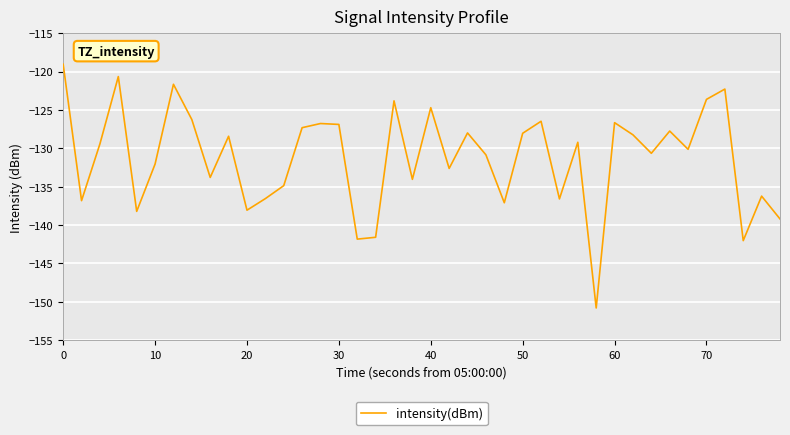

What is the difference between the maximum and minimum values?

31.7